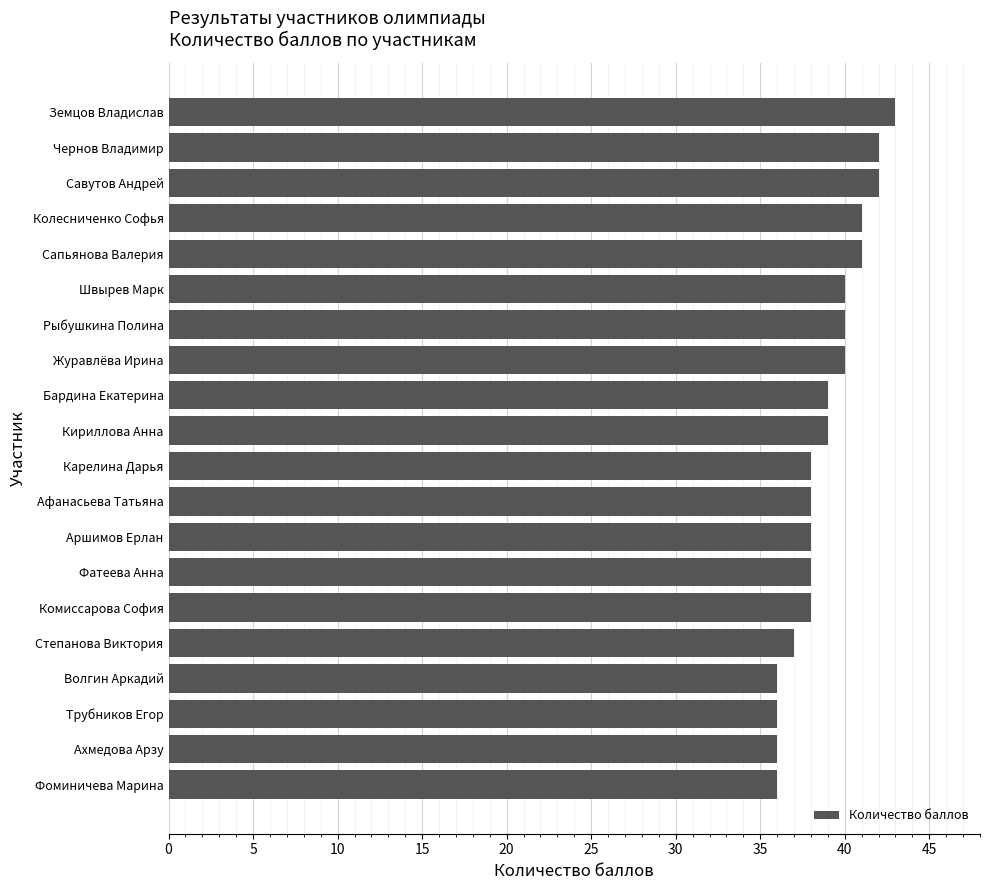

The value at Земцов Владислав is 76. True or false?

False